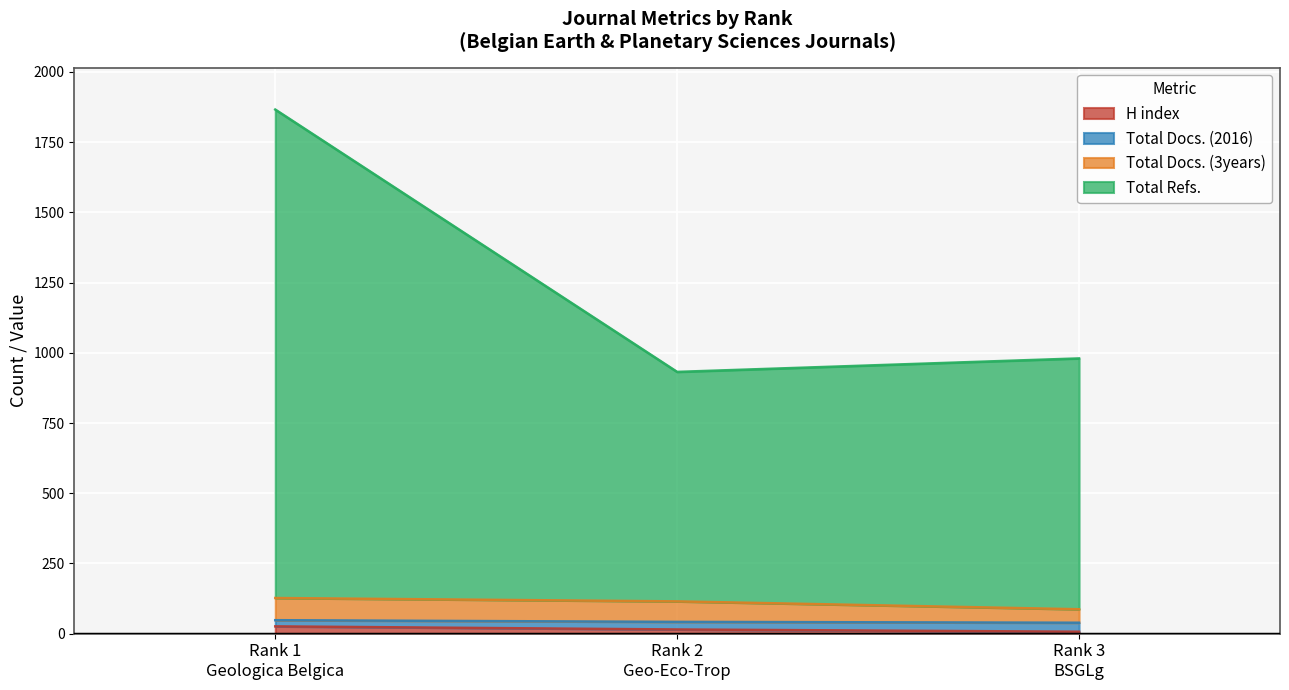

What are all the series names shown in the legend?

H index, Total Docs. (2016), Total Docs. (3years), Total Refs.